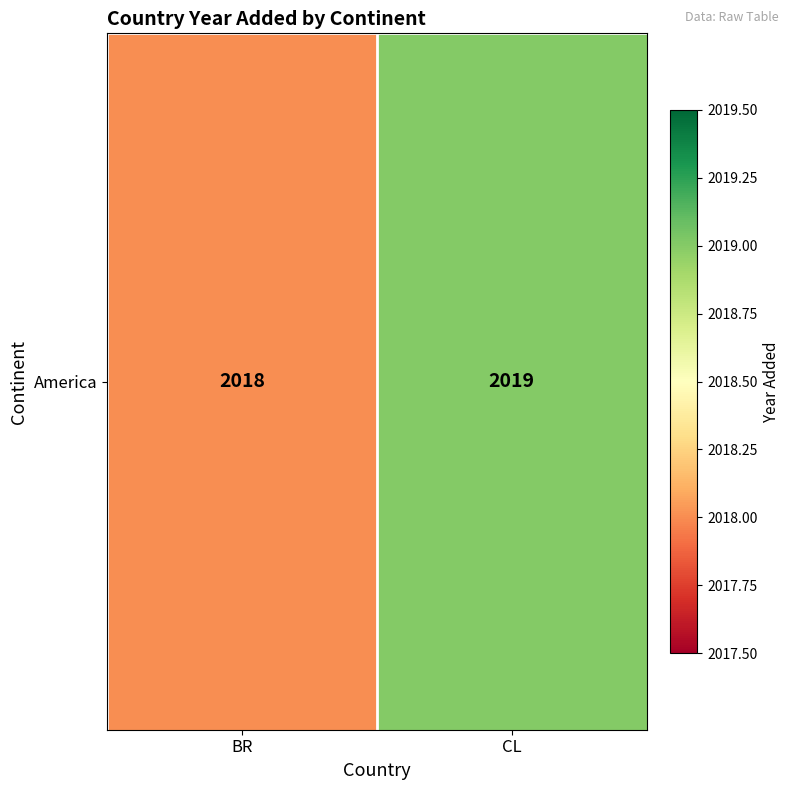

Reading left to right, transcribe all the data shown in this chart.

2018	2019